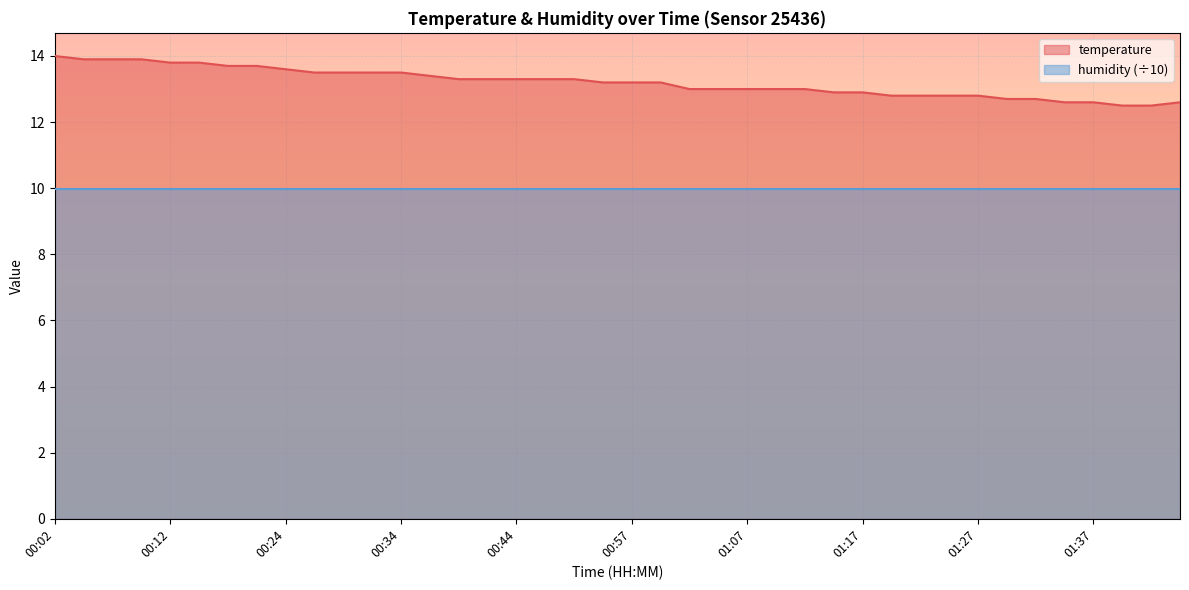

What is the minimum value shown in the chart?

10.0